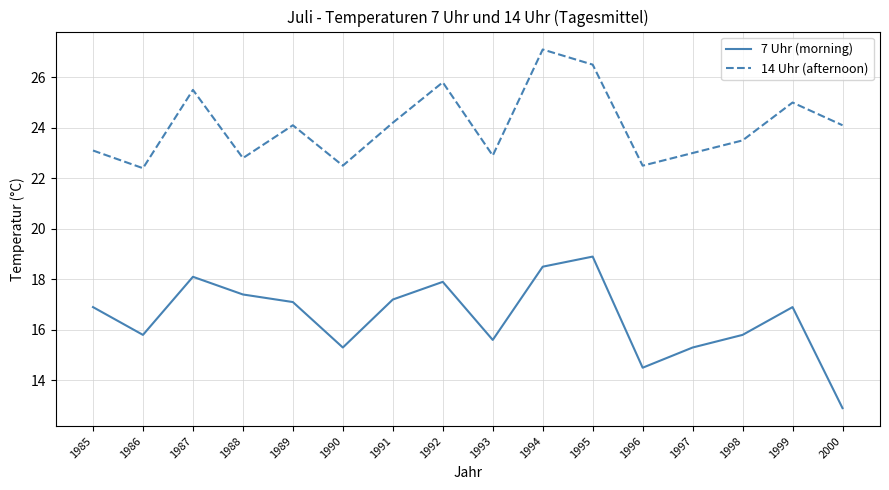

At how many categories does at least one series exceed 22?

16